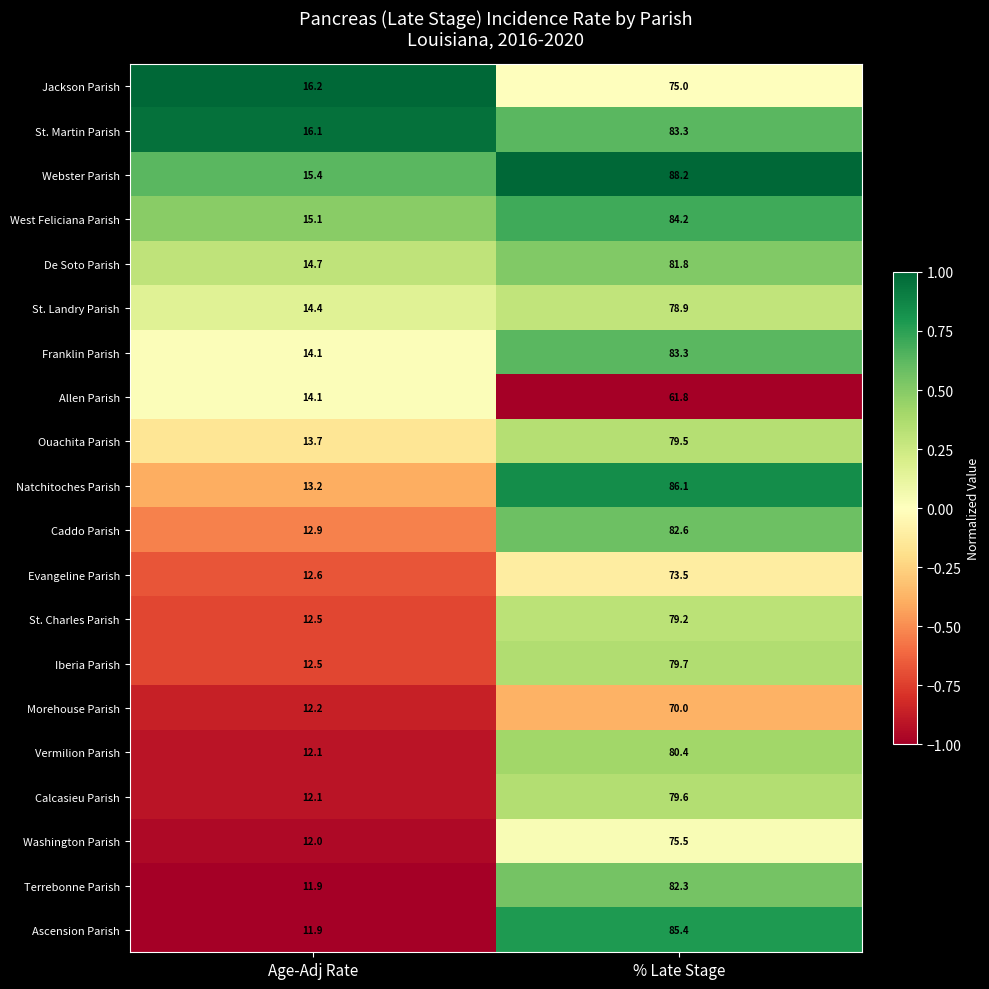

The value of De Soto Parish at % Late Stage is 33.4. True or false?

False